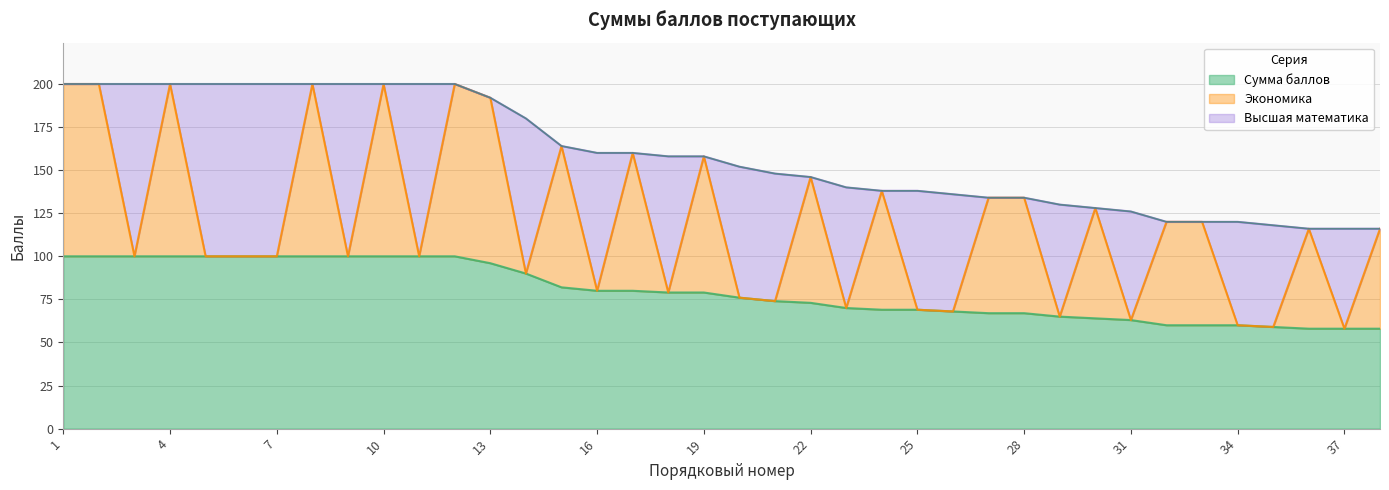

Which series has the largest total across all categories?

Сумма баллов